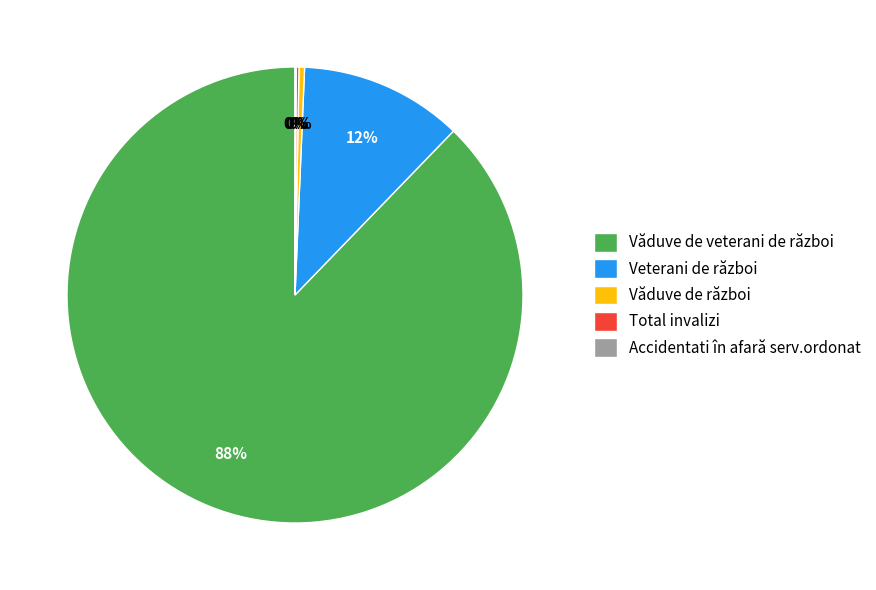

To the nearest percent, what is the average slice percentage?

20%